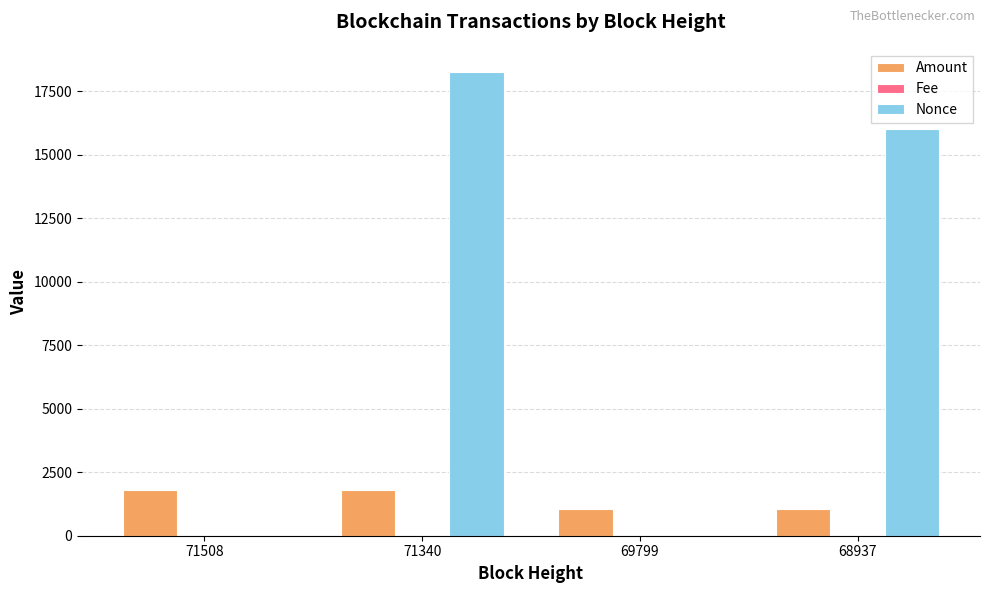

At which label does Nonce first exceed 16001?

71340